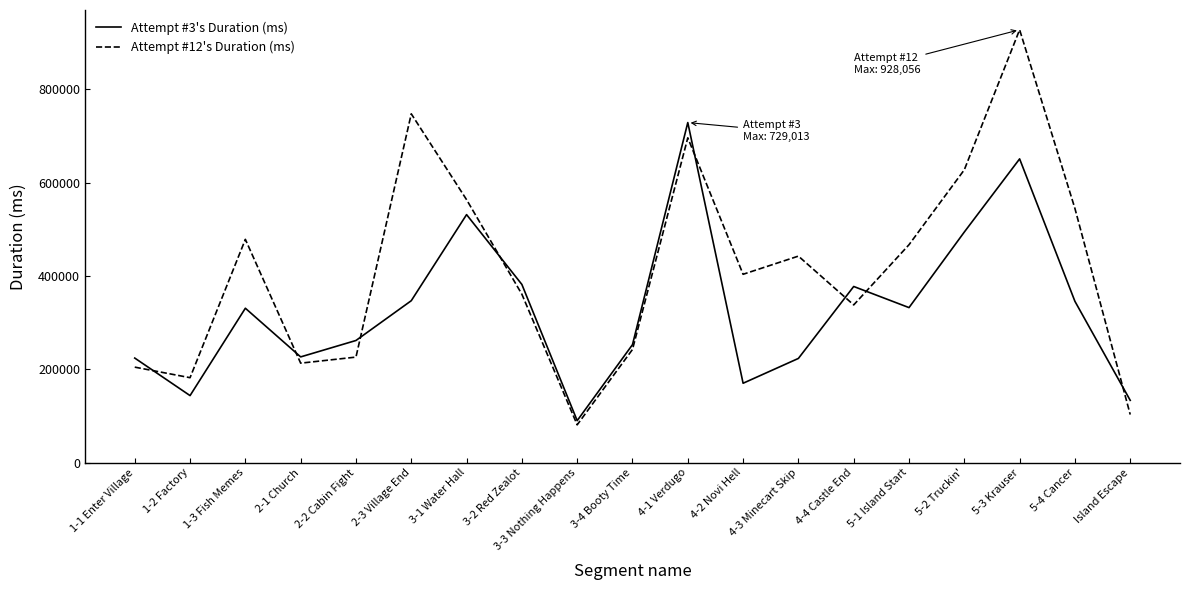

Which series changed the most between 3-4 Booty Time and 5-4 Cancer?

Attempt #12's Duration (ms)